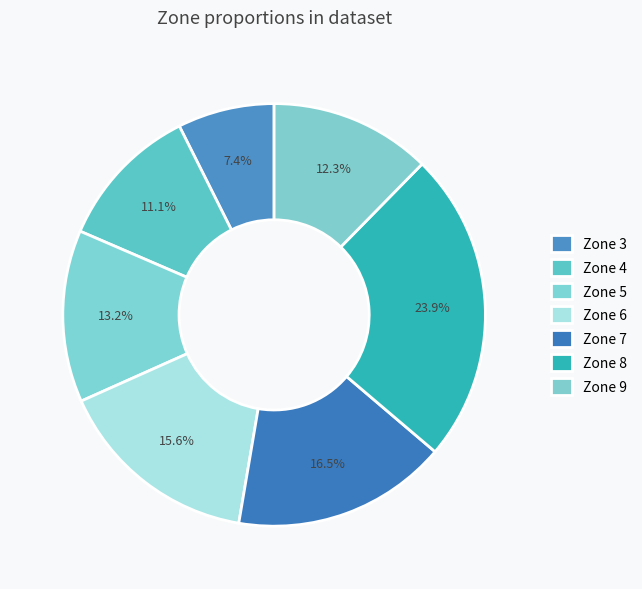

How many segments does this pie chart have?

7